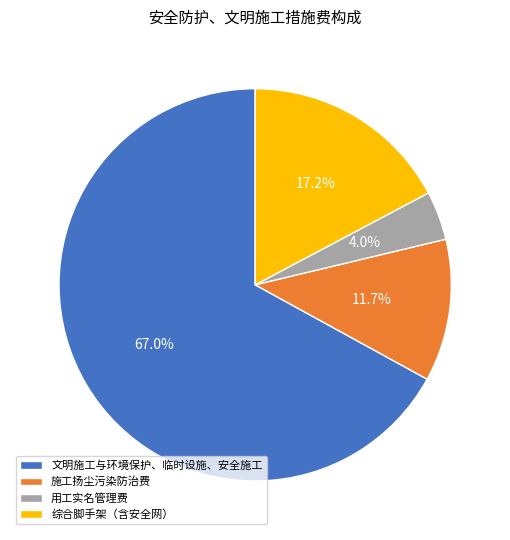

Is the sum of 施工扬尘污染防治费 and 用工实名管理费 greater than half?

No